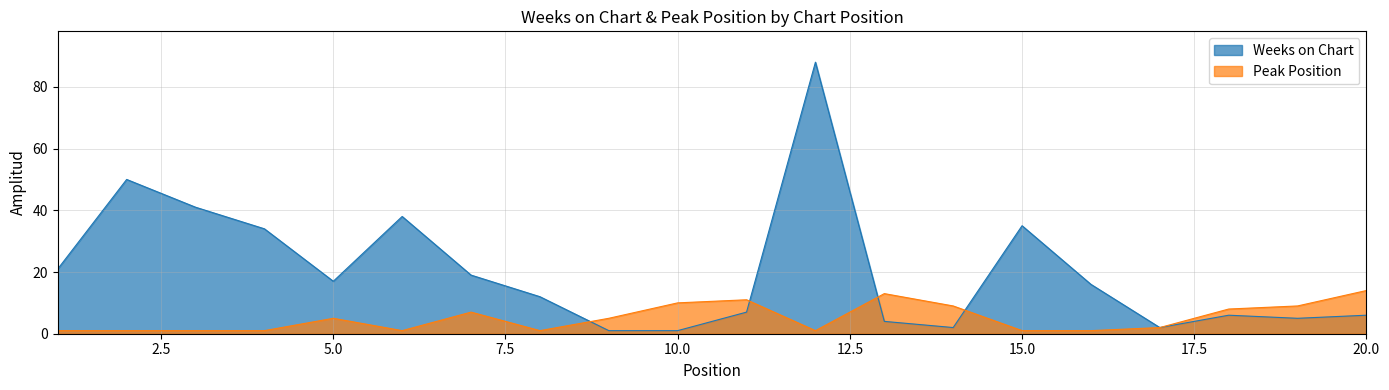

Where is the first local maximum for Peak Position?

5